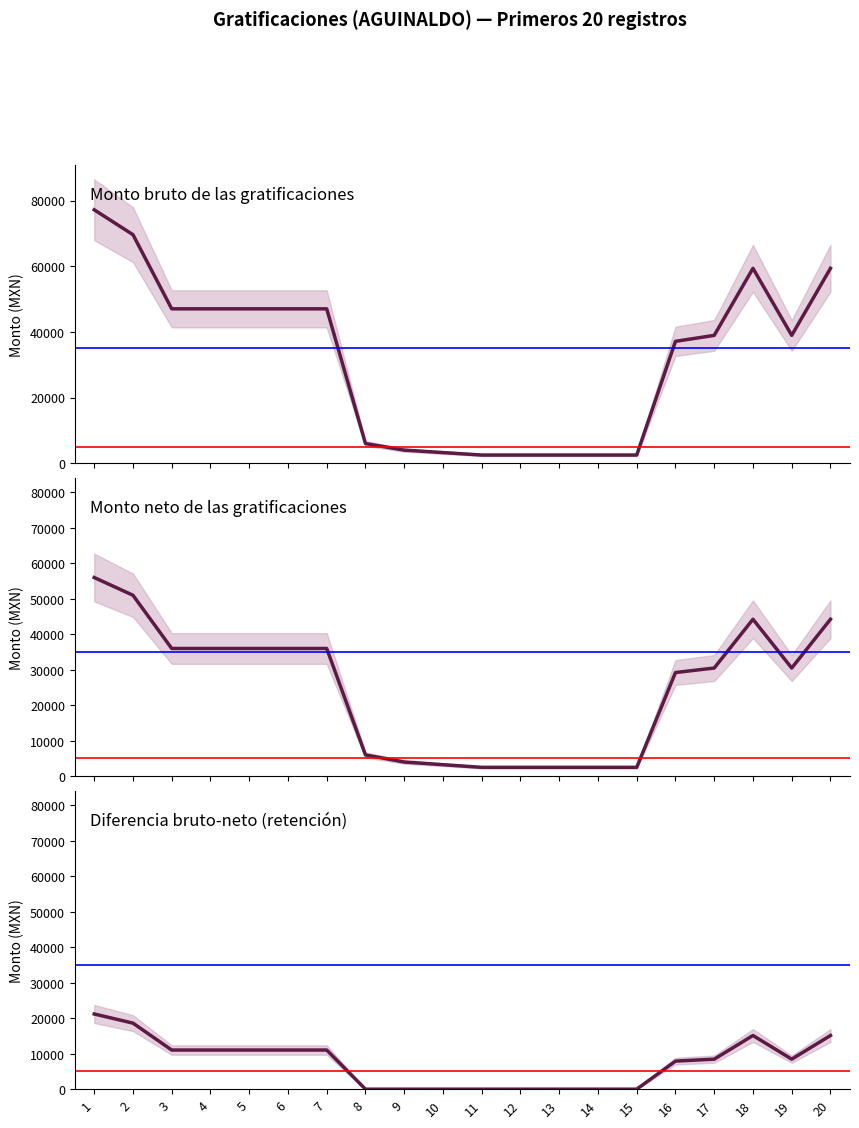

What is the average value of the Monto neto de las gratificaciones series?

24570.6